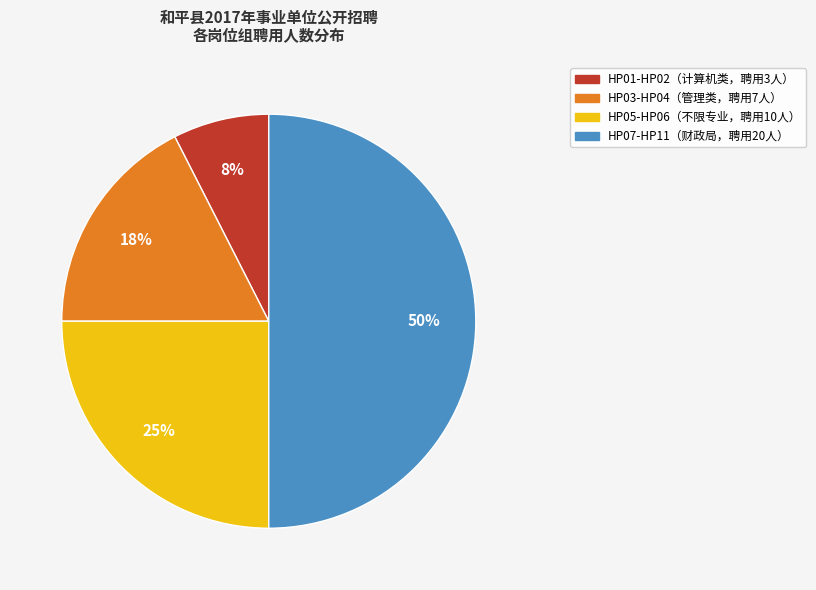

To the nearest percent, what is the average slice percentage?

25%